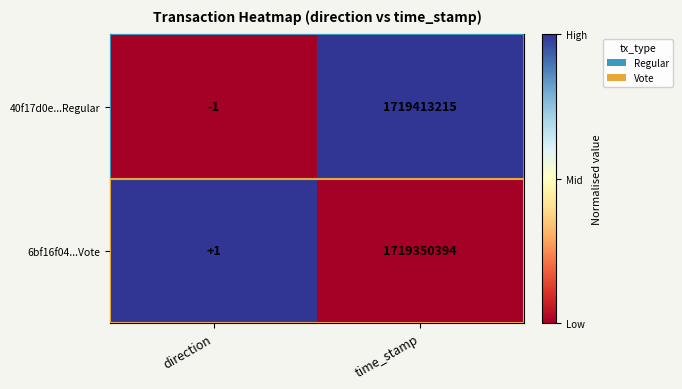

At which category is the sum across all series the highest?

time_stamp